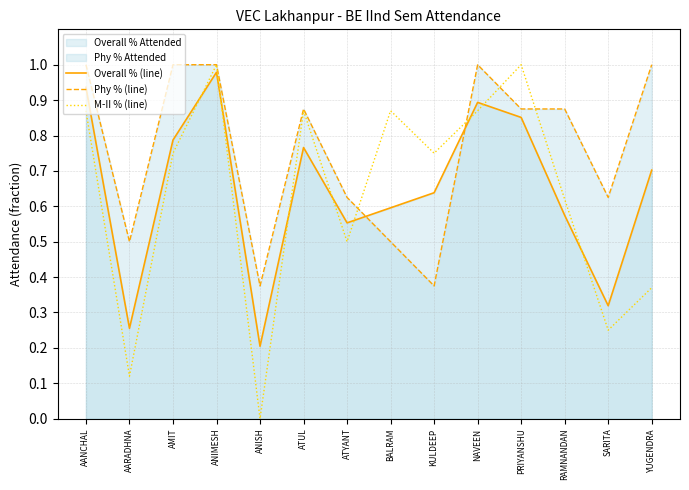

What is the average value of the Phy % (line) series?

0.8